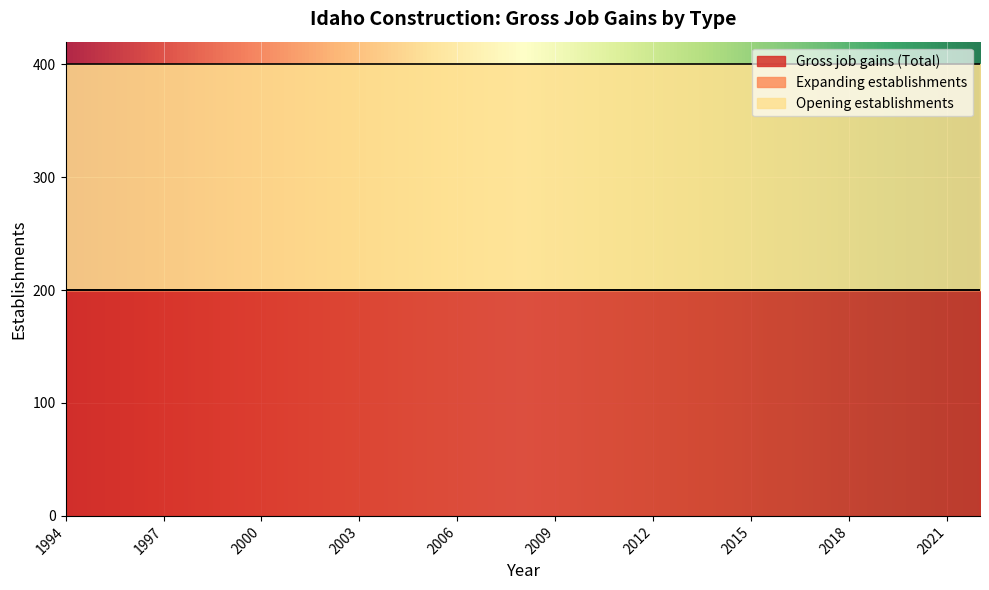

Is it true that Gross job gains (Total) equals 313 at 2017?

False